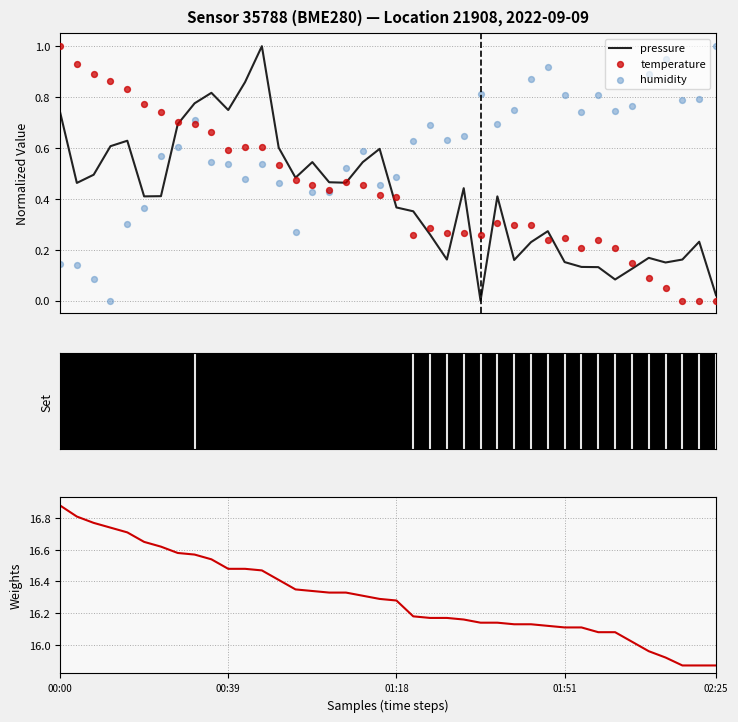

Is the value of humidity at 27 greater than the value of pressure at 22?

Yes